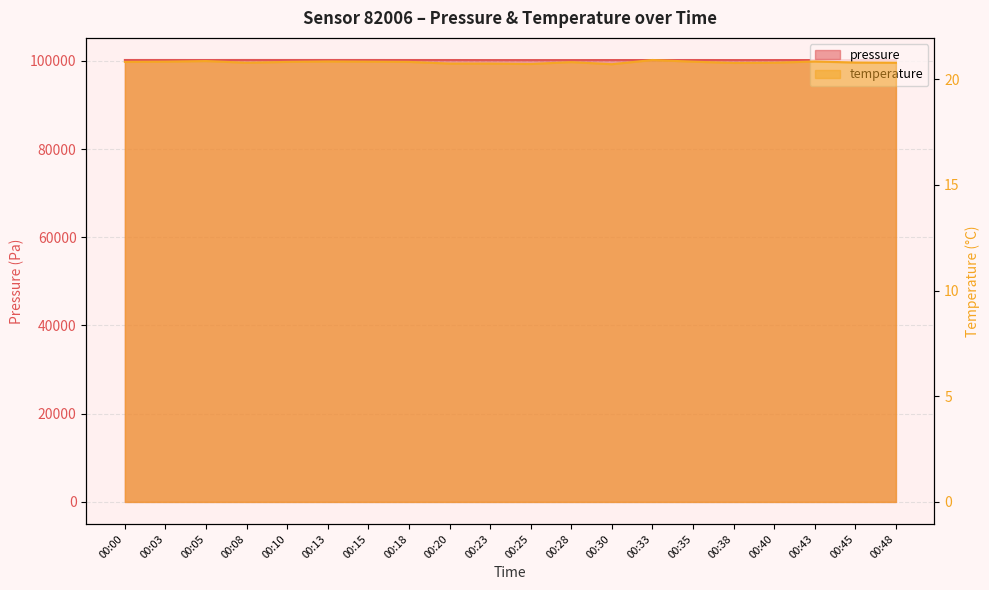

List the series in order of their peak value, highest first.

pressure, temperature